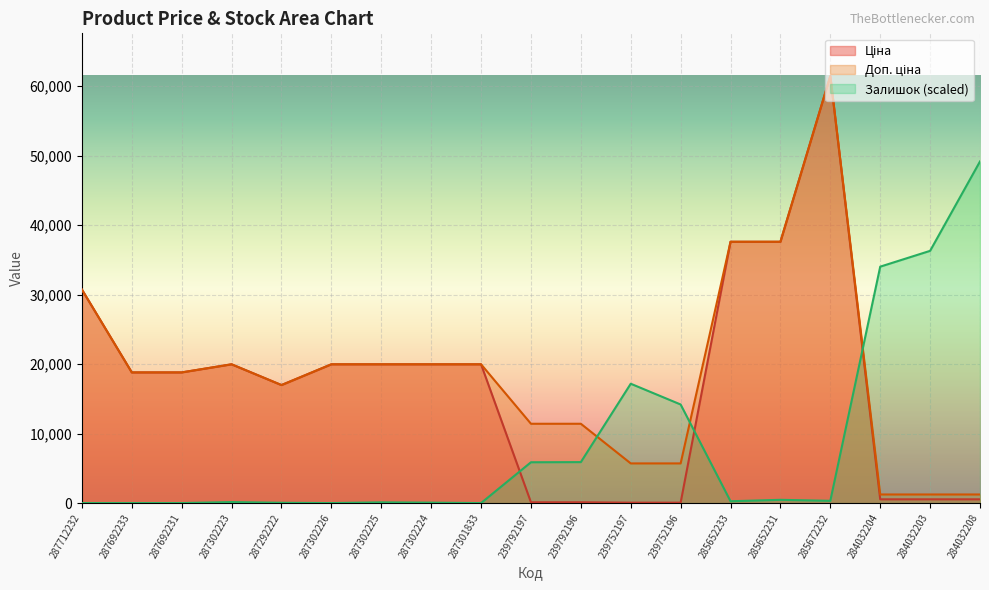

What is the label of the 12th point from the left?

239752197